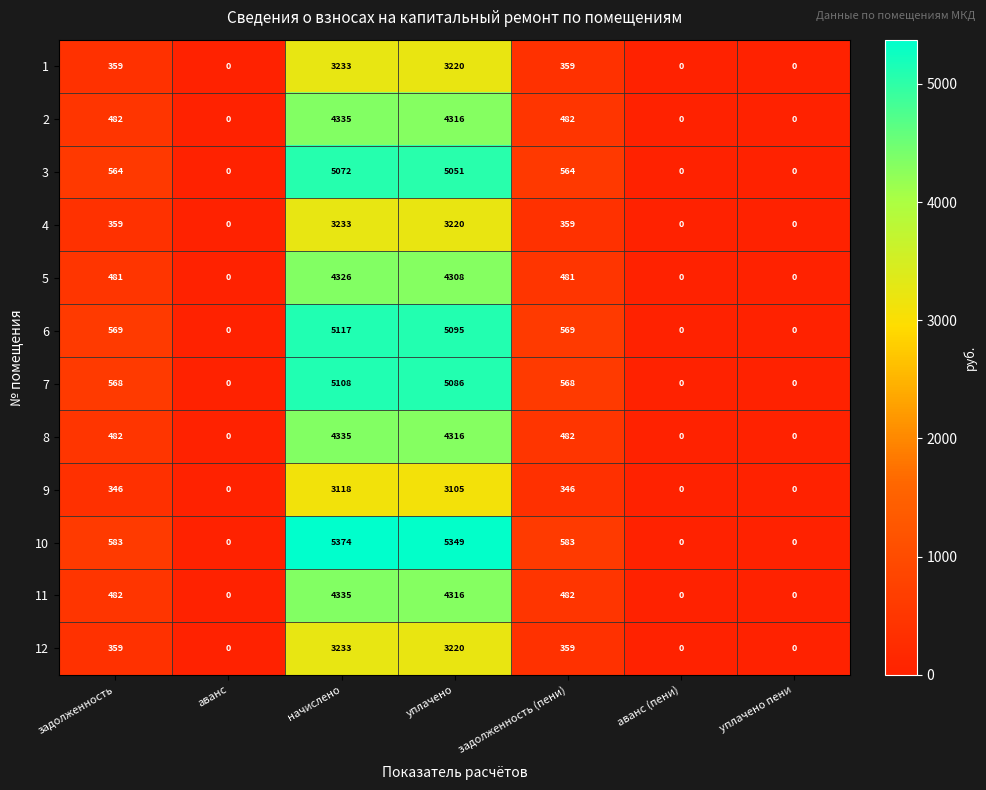

Which series has the widest spread of values?

10